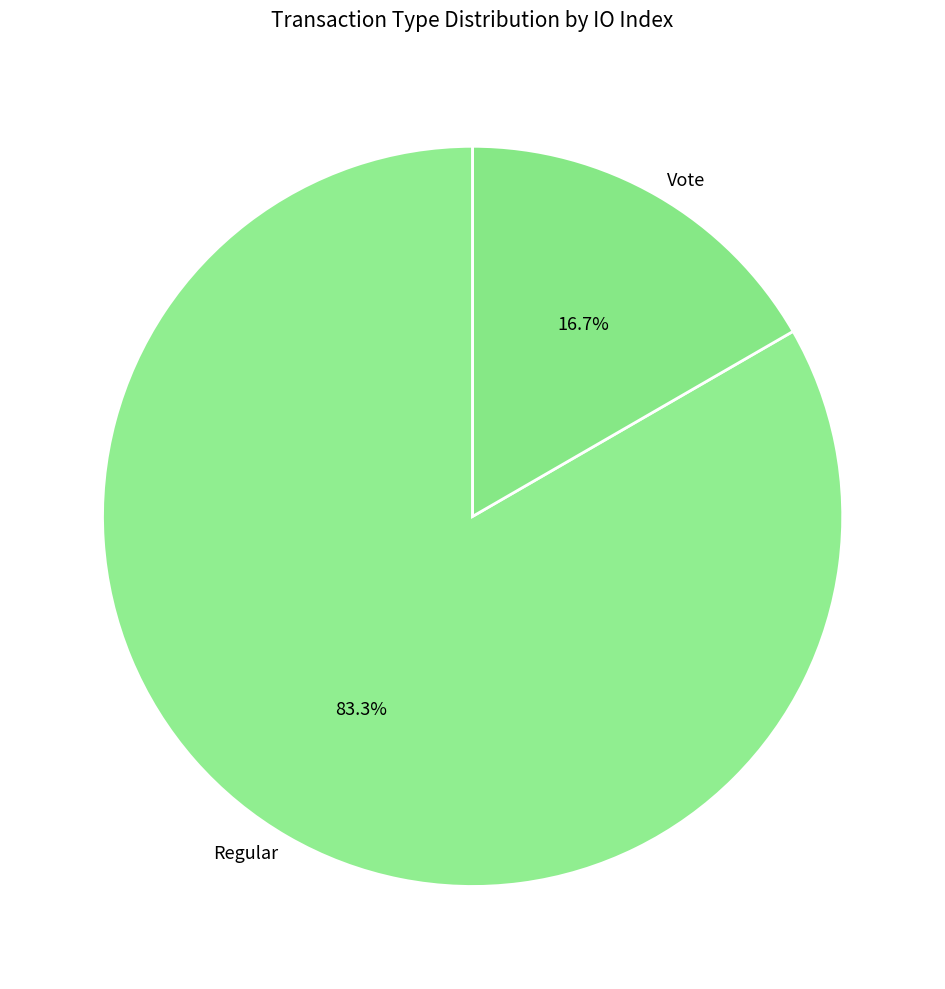

Does Regular represent more than half of the total?

Yes